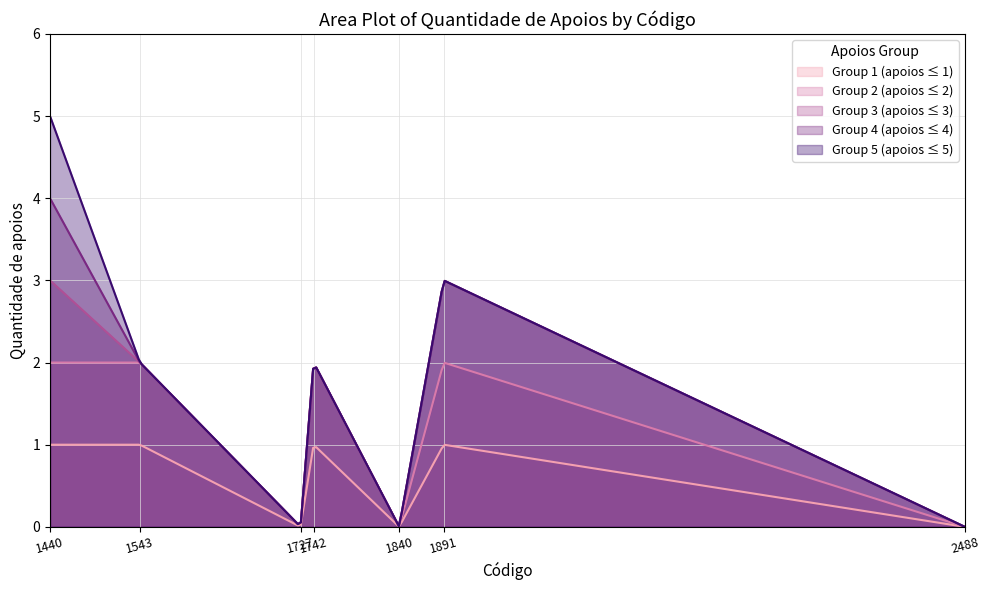

Which category has the highest value across all series?

1440